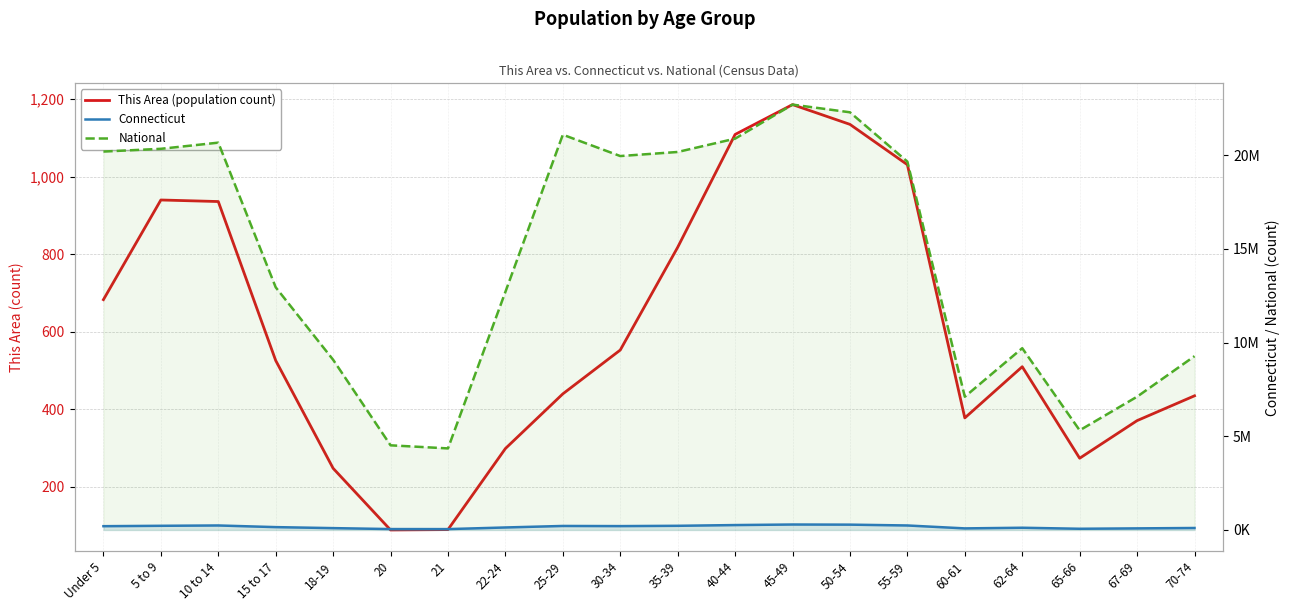

Where is the first local minimum for Connecticut?

21